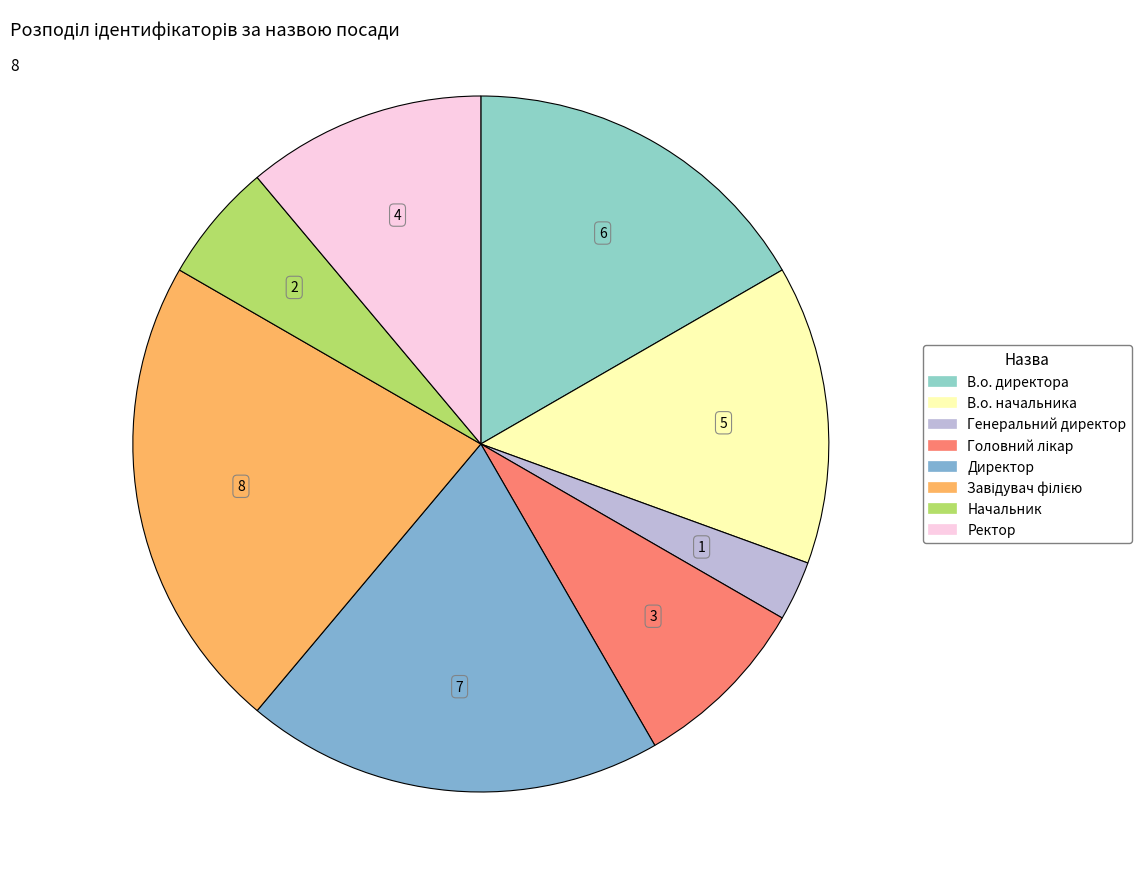

Does any single category account for the majority?

No